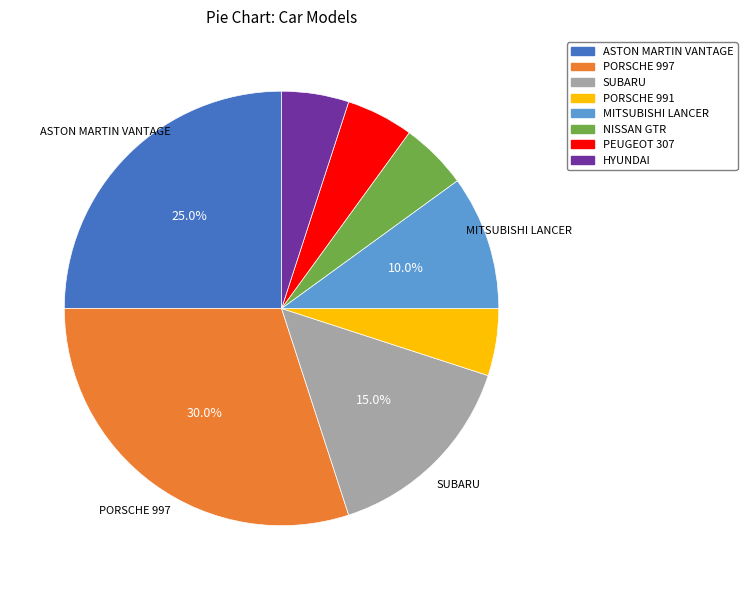

Combined, do SUBARU and MITSUBISHI LANCER account for over 50%?

No